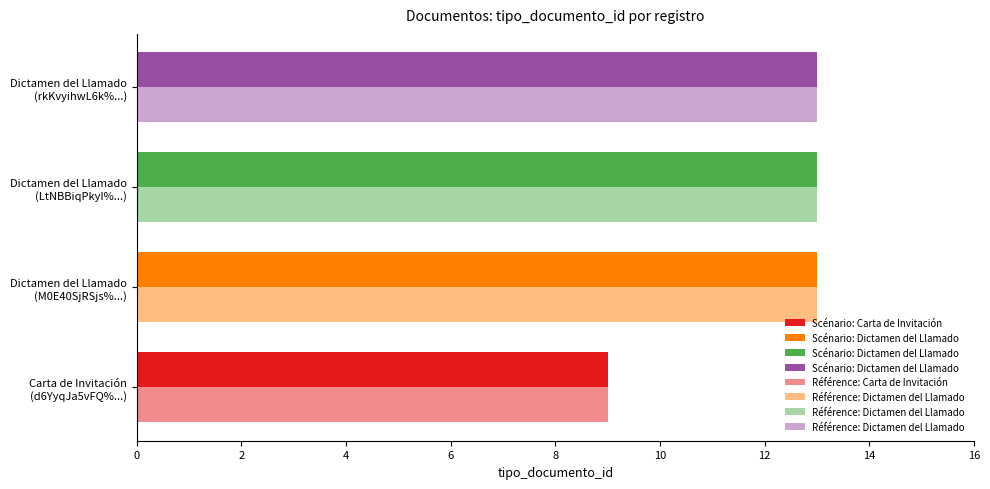

Is it true that the value at Carta de Invitación (d6YyqJa5vFQ%...) is 9?

True